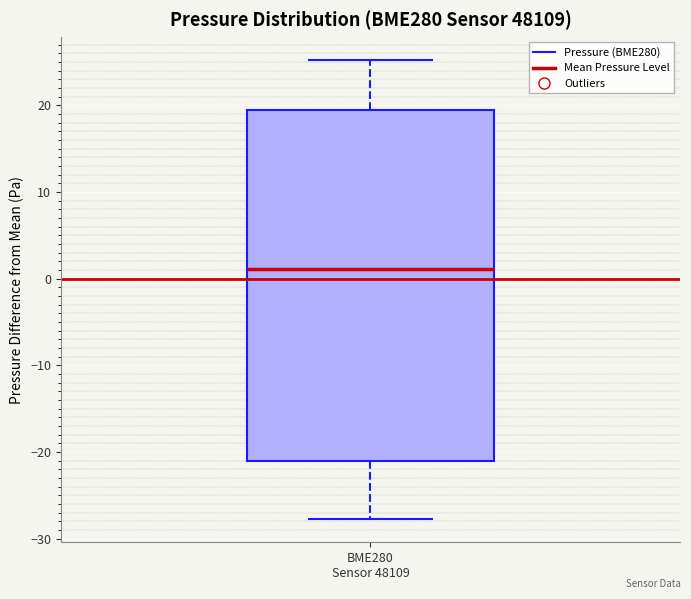

Where does the median line of the box for BME280 Sensor 48109 sit on the y-axis? The values are not printed on the chart, so give them approximately, as read against the axis.

1